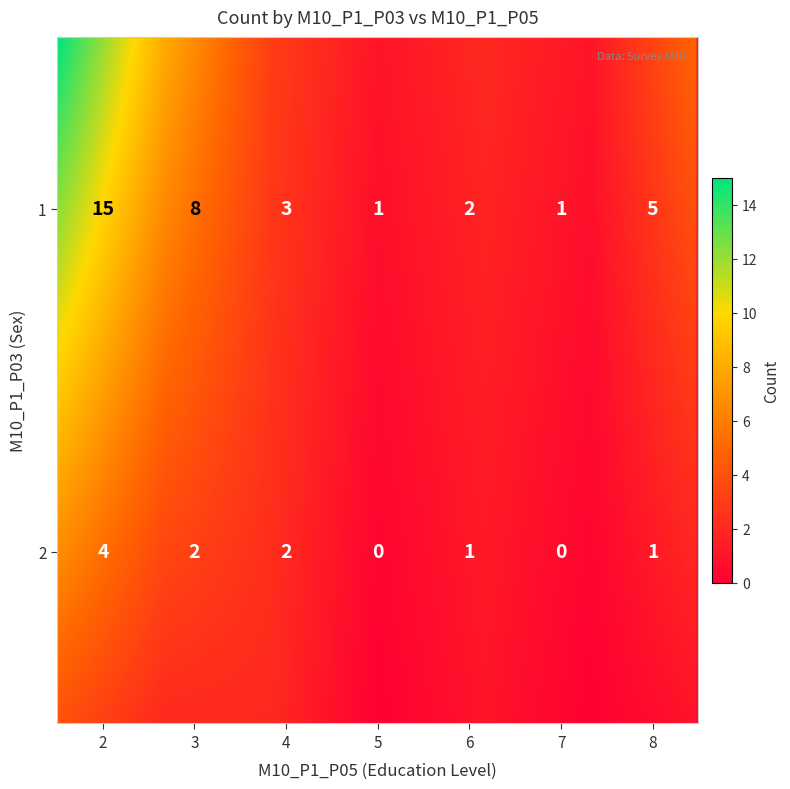

What is the average value?

3